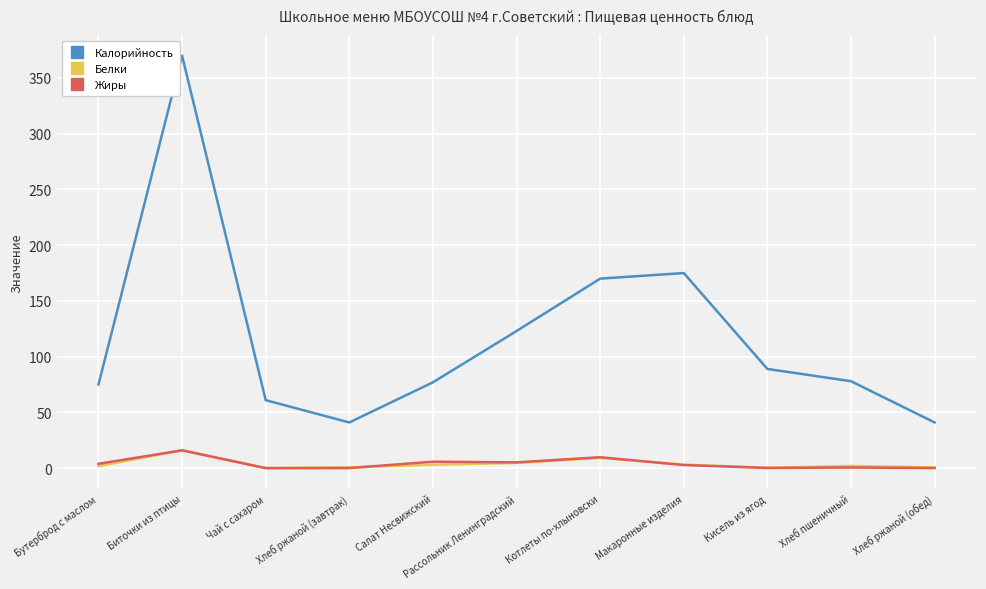

Which series changed the most between Хлеб ржаной (завтрак) and Кисель из ягод?

Калорийность